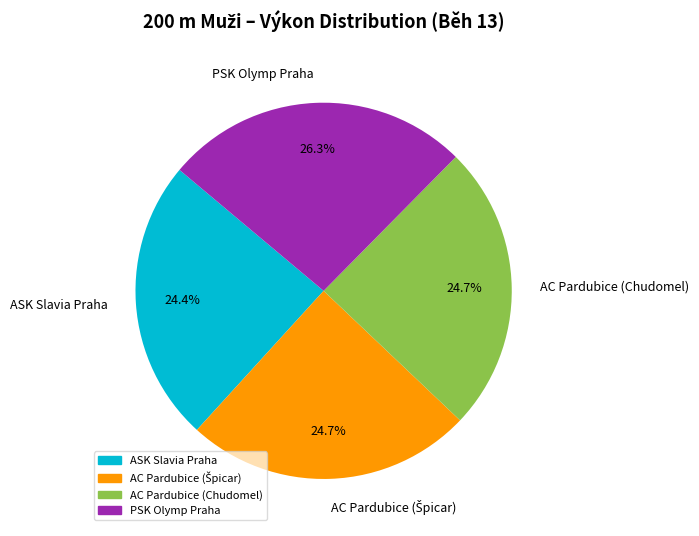

Count the number of slices in the pie.

4